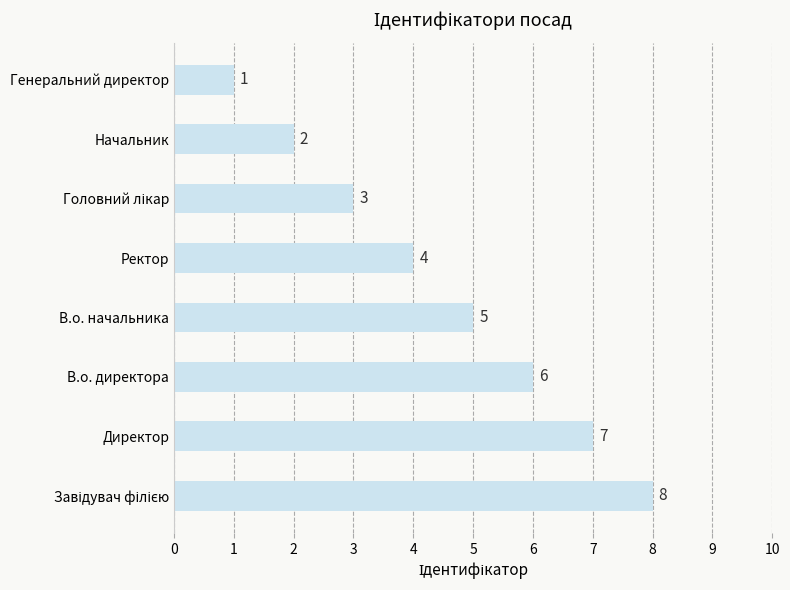

Between В.о. начальника and Генеральний директор, which is larger?

В.о. начальника